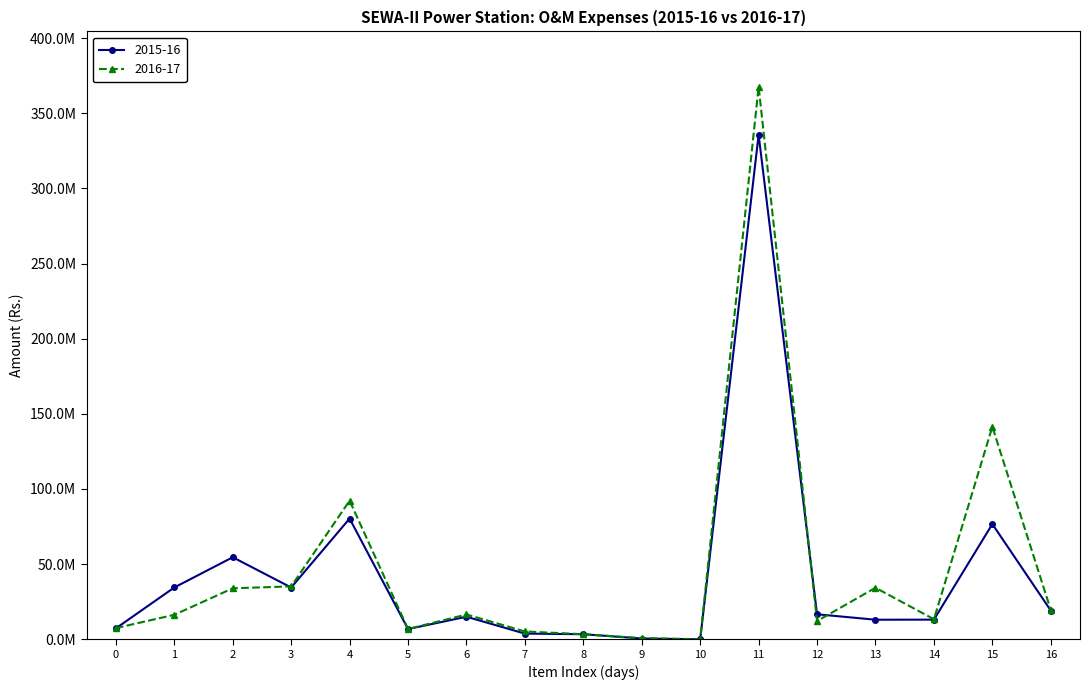

What are all the series names shown in the legend?

2015-16, 2016-17